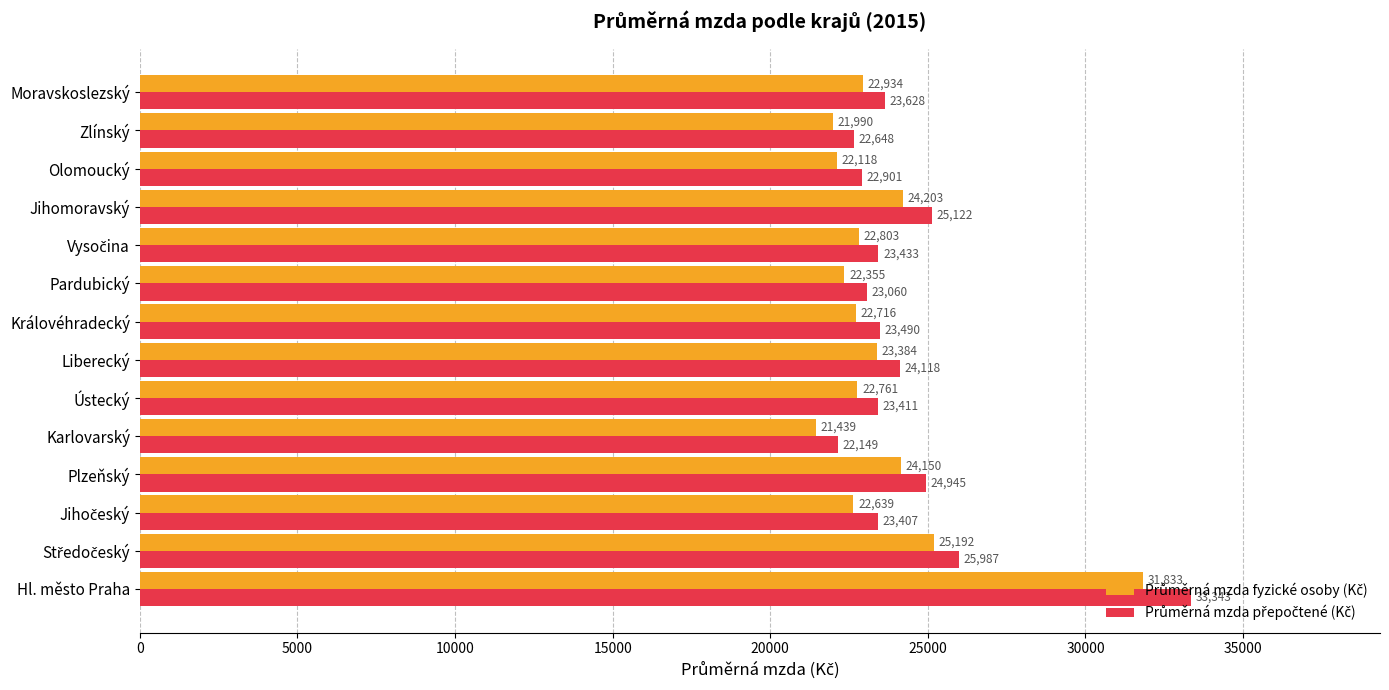

What is the total value across all series at Pardubický?

45415